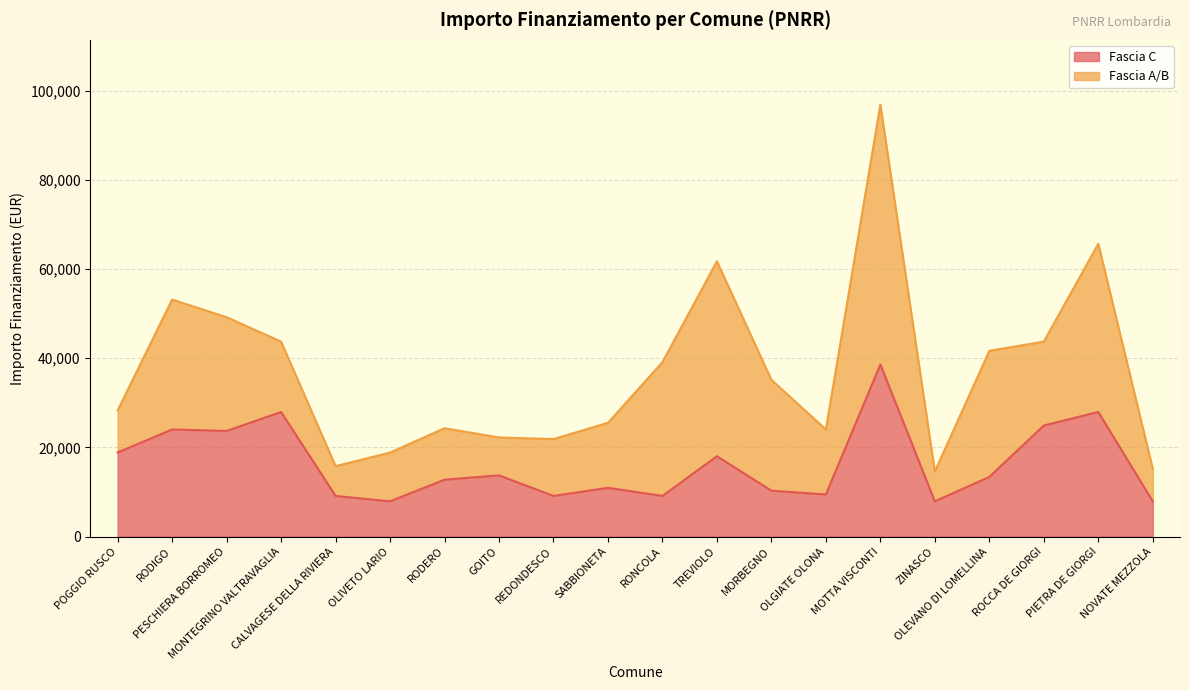

How many lines are shown in the chart?

2